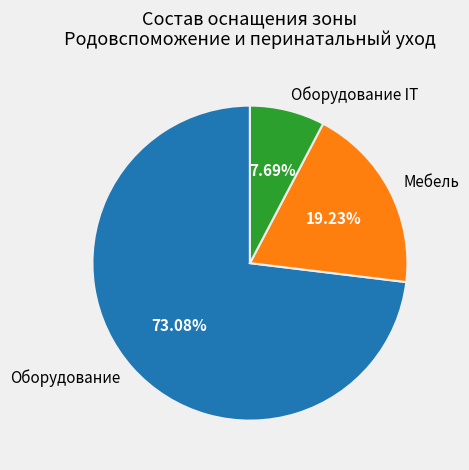

Rank the categories by value from lowest to highest.

Оборудование IT, Мебель, Оборудование